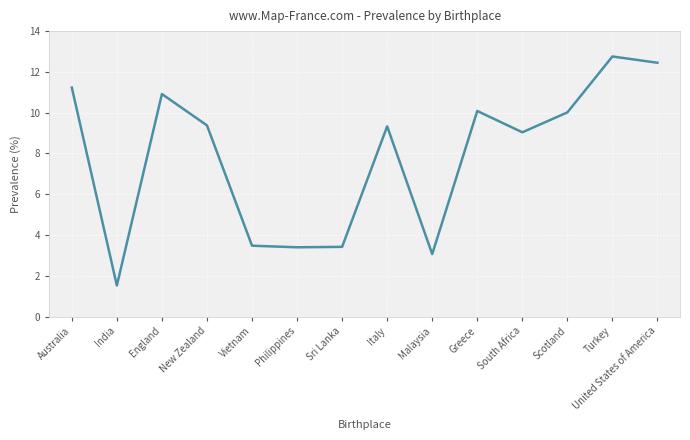

How many series are shown in this chart?

1